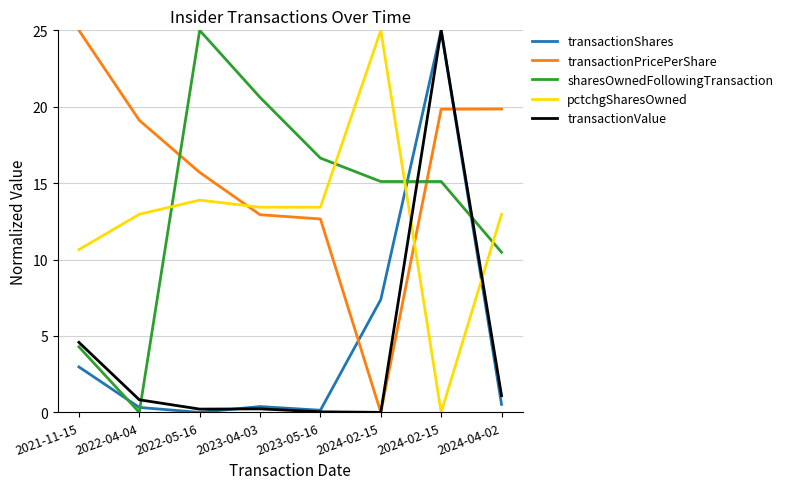

At which category does transactionShares reach its first local valley?

2022-05-16